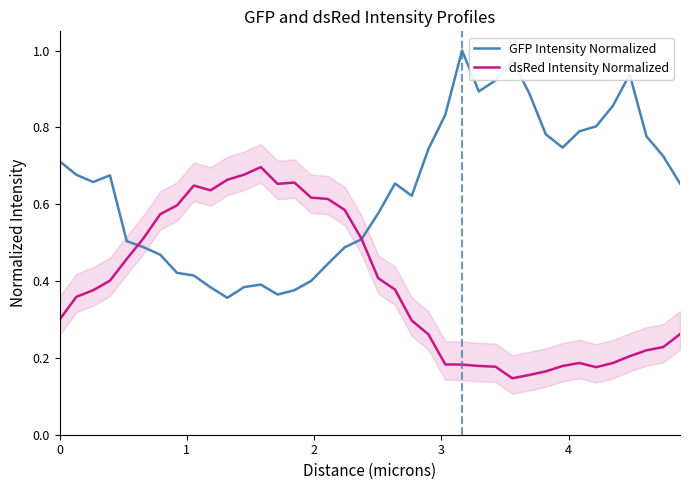

List the series in order of their overall mean, lowest first.

dsRed Intensity Normalized, GFP Intensity Normalized